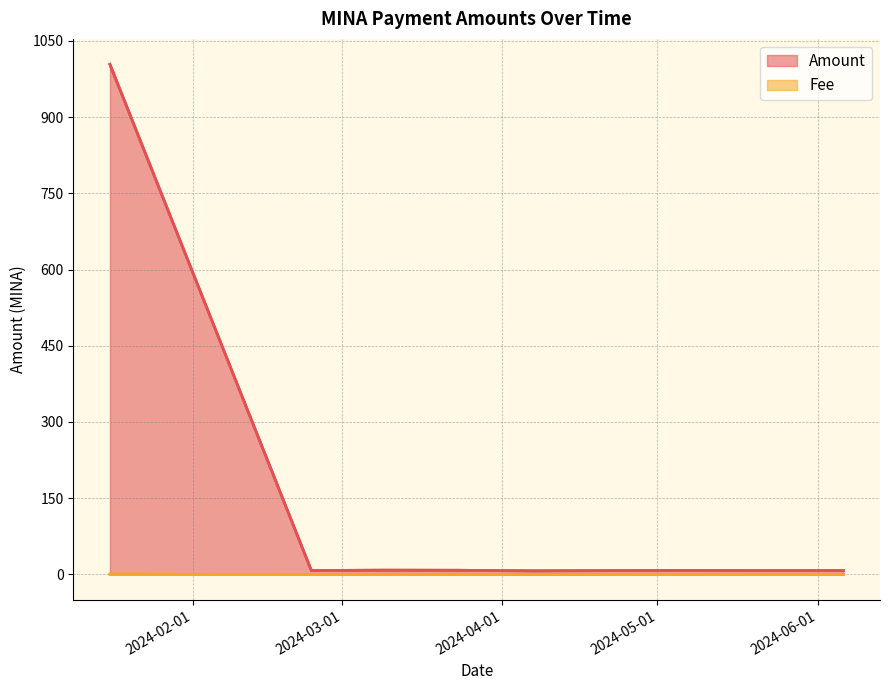

What is the sum of all Fee values?

0.5